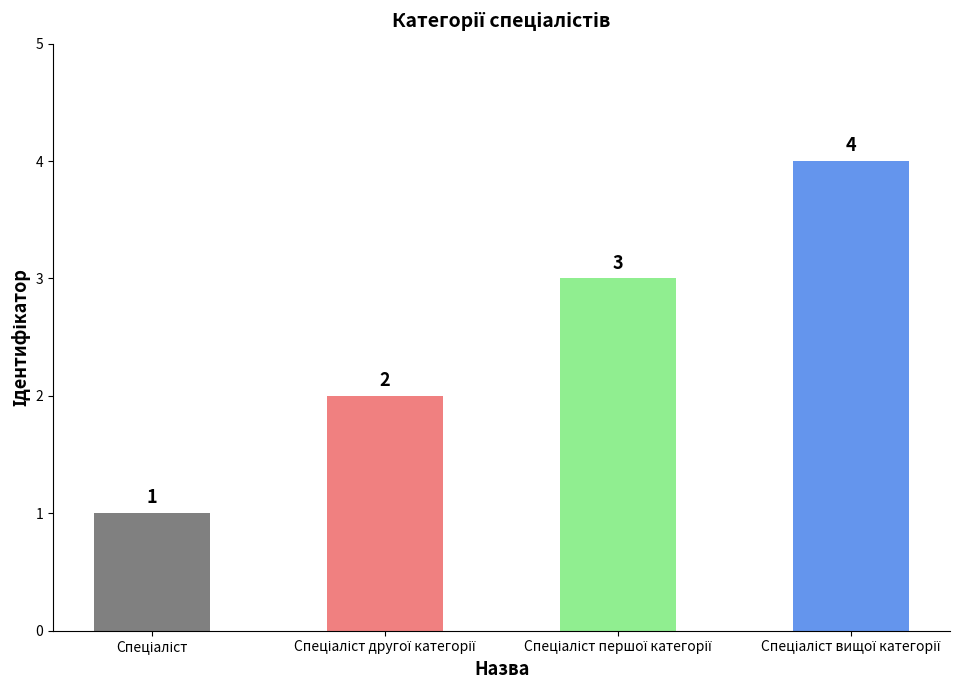

What is the difference between the maximum and minimum values?

3